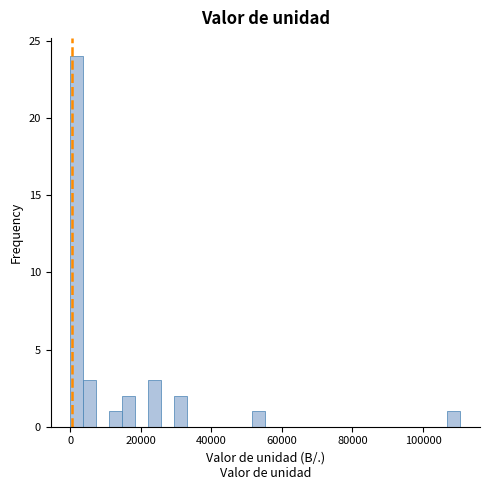

Read against the x-axis, roughly where is the centre of the tallest bar?

2000